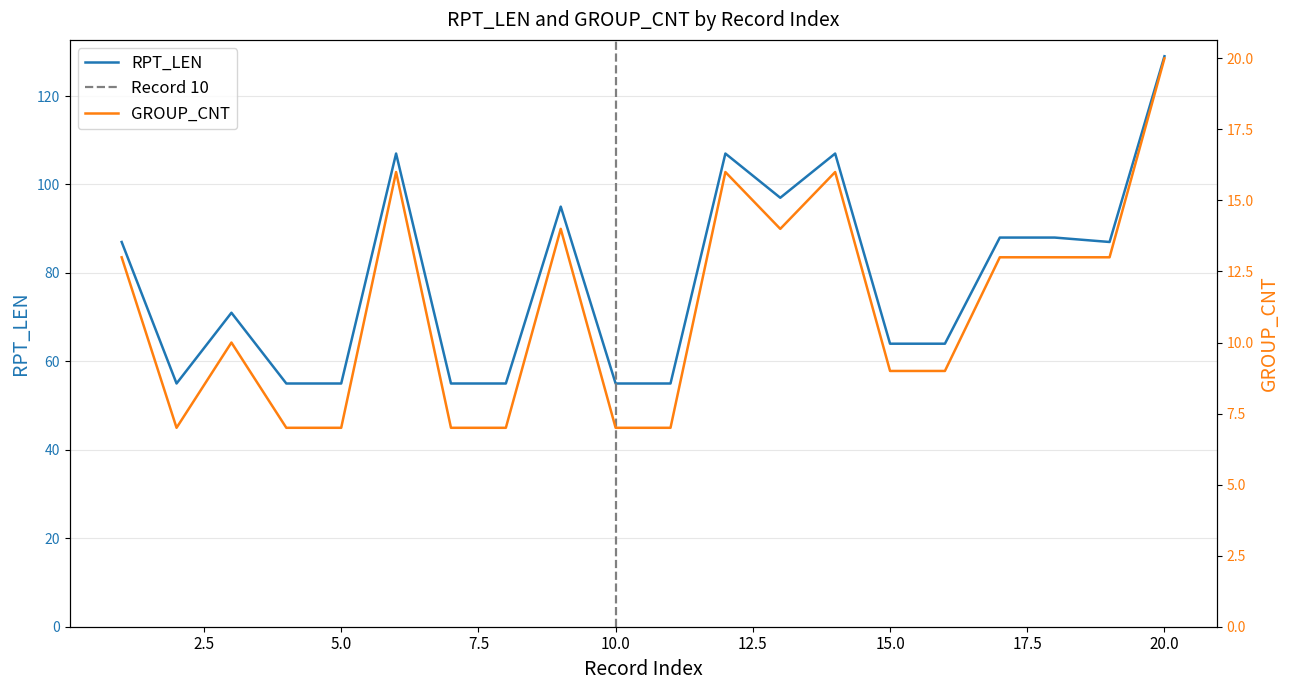

Does the chart display data point markers on the line(s)?

No